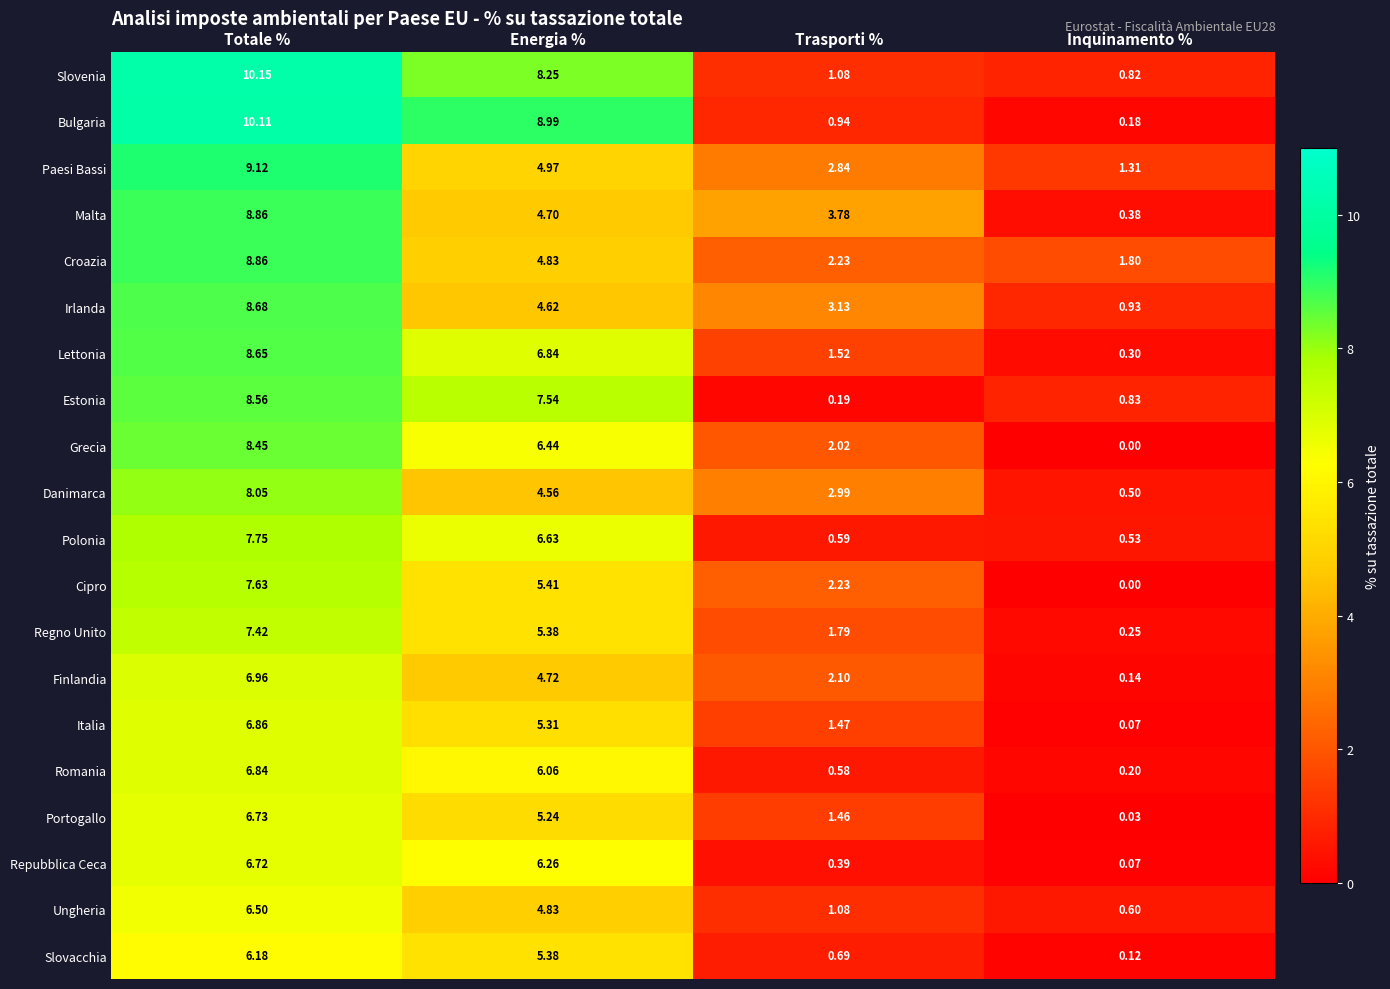

How many series are shown in this chart?

20